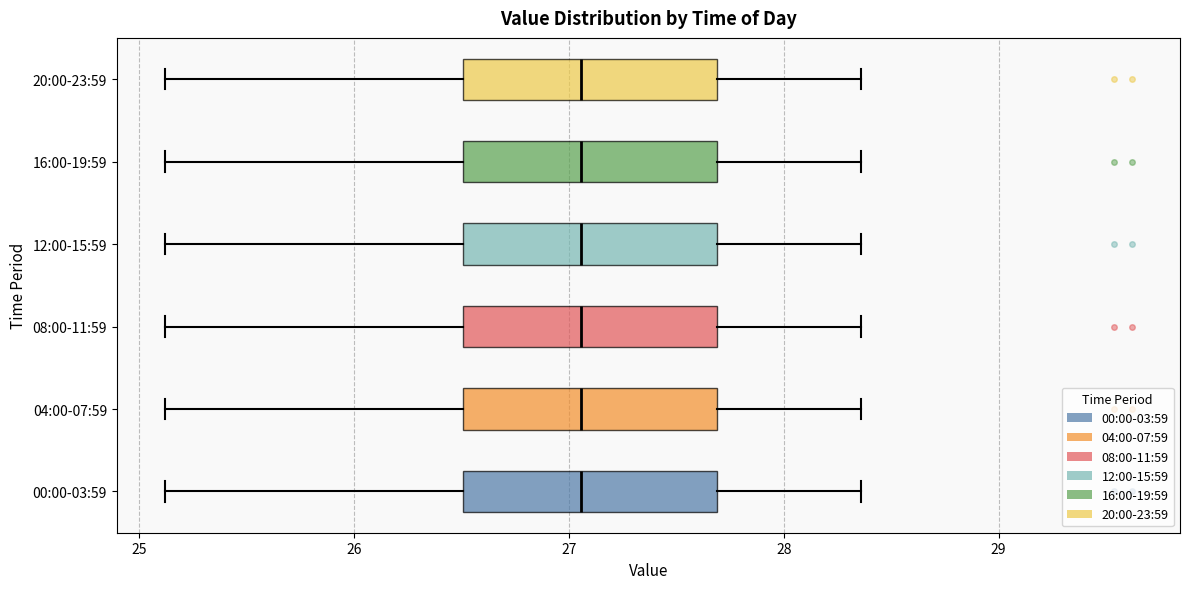

Reading bottom to top, transcribe this box plot: for each box, give where its median line is, the range the box spans, and where its two whiskers end, as read against the x-axis. The values are not printed on the chart, so give them approximately, as read against the axis.

00:00-03:59: median 27.1, box 26.5 to 27.7, whiskers 25.1 to 28.4
04:00-07:59: median 27.1, box 26.5 to 27.7, whiskers 25.1 to 28.4
08:00-11:59: median 27.1, box 26.5 to 27.7, whiskers 25.1 to 28.4
12:00-15:59: median 27.1, box 26.5 to 27.7, whiskers 25.1 to 28.4
16:00-19:59: median 27.1, box 26.5 to 27.7, whiskers 25.1 to 28.4
20:00-23:59: median 27.1, box 26.5 to 27.7, whiskers 25.1 to 28.4